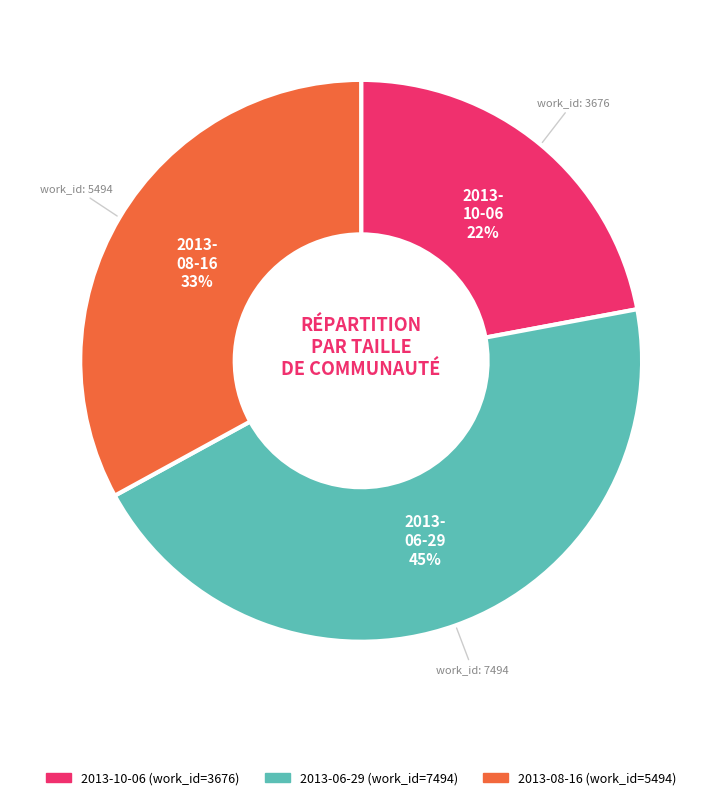

Is it true that 2013-10-06 is 22% of the pie?

True